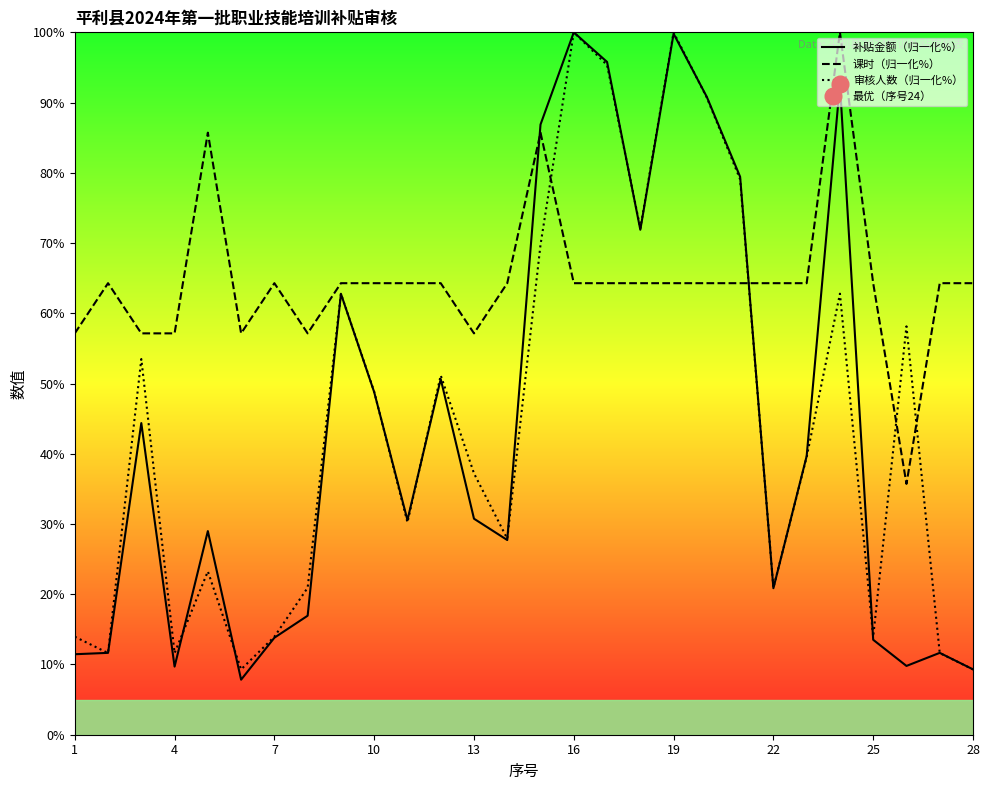

True or false: 课时（归一化%） and 审核人数（归一化%） cross at least once.

True